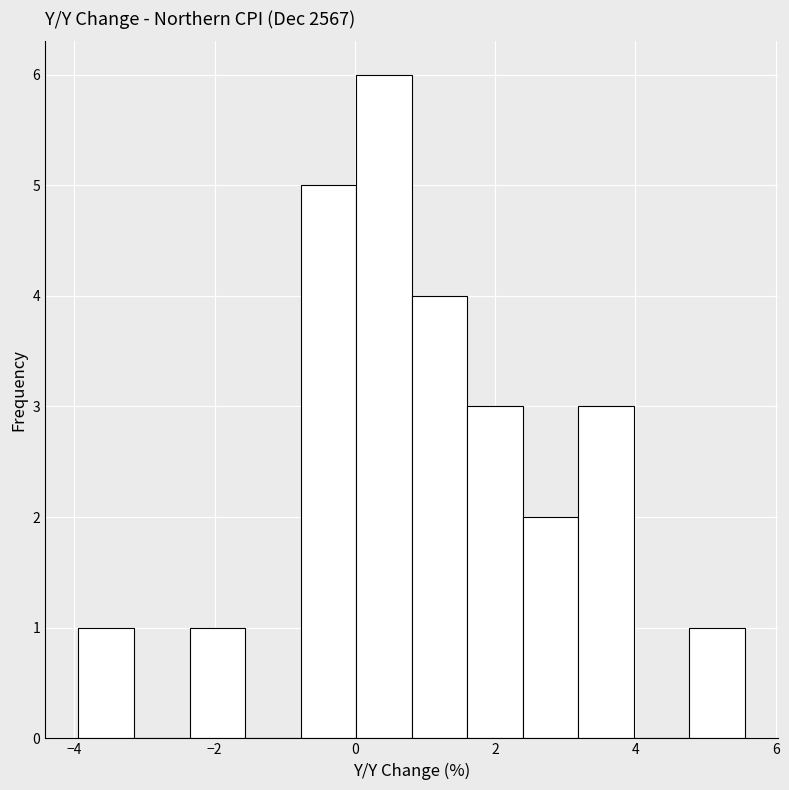

Read against the x-axis, roughly where is the centre of the tallest bar?

0.4